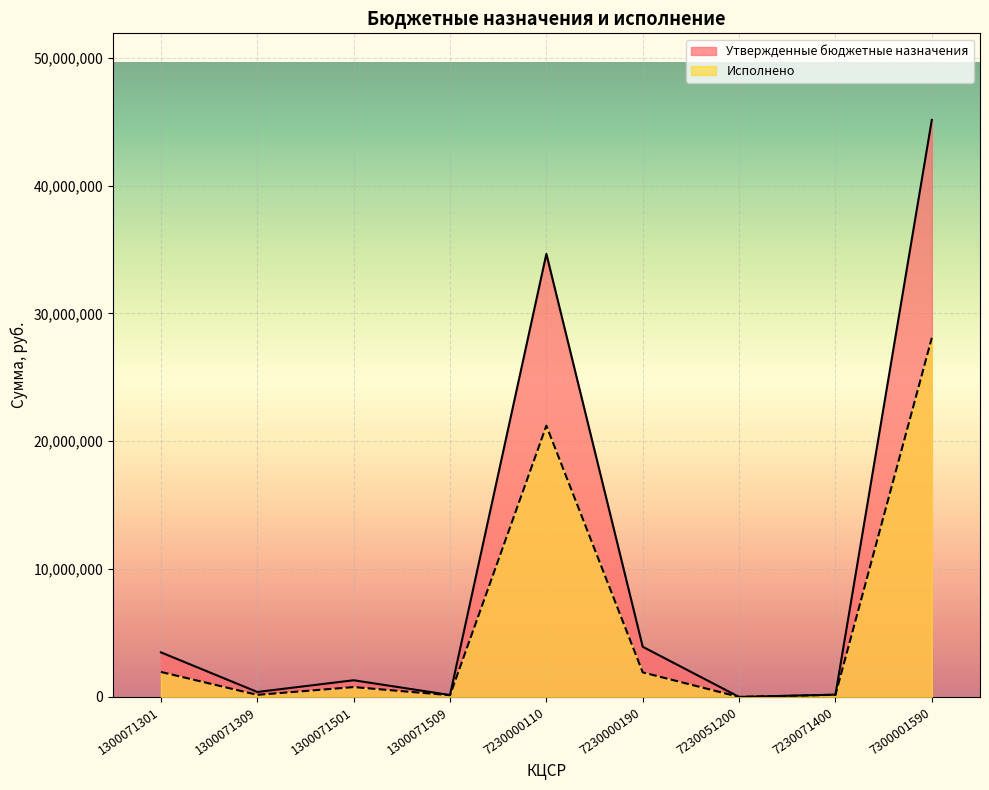

How many series are shown in this chart?

2